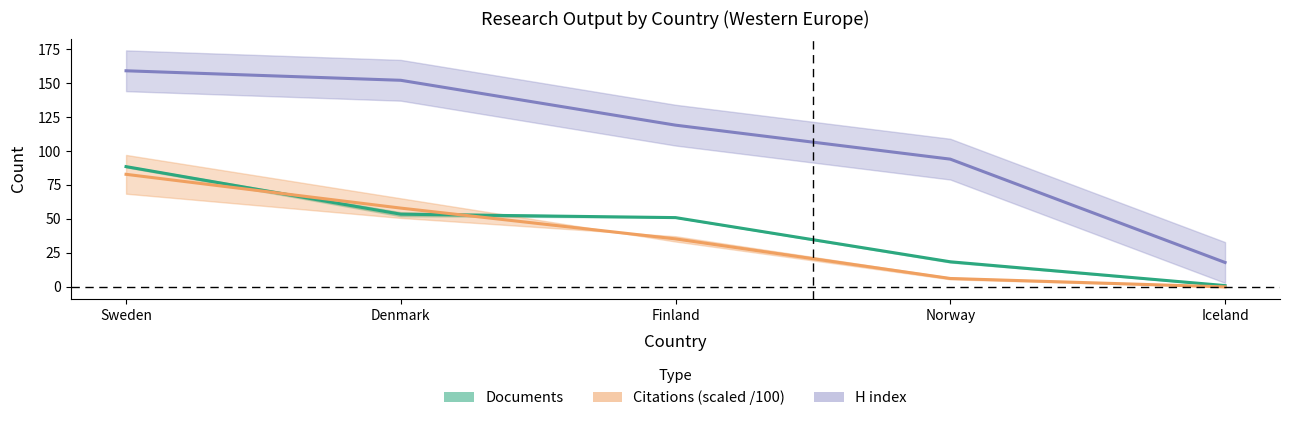

List the series in order of their peak value, lowest first.

Citations (scaled mid), Documents (mid), H index (mid)